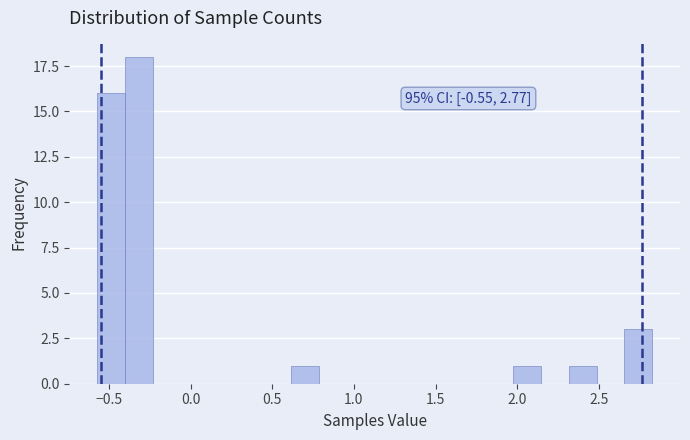

Around what value on the x-axis is the tallest bar? Give the approximate position of its centre, as read against the axis.

-0.30